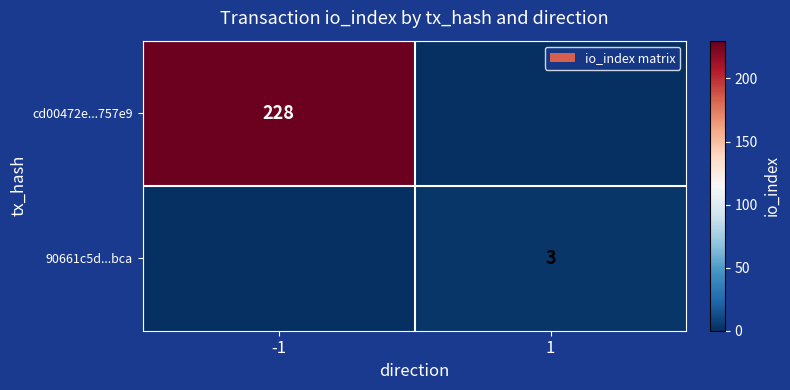

Is it true that cd00472e...757e9 equals 84 at -1?

False